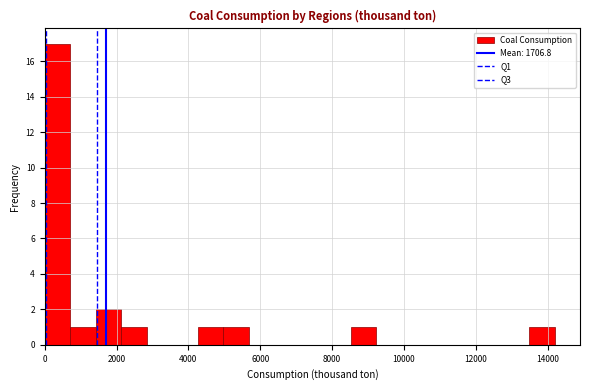

Read against the x-axis, roughly where is the centre of the tallest bar?

400